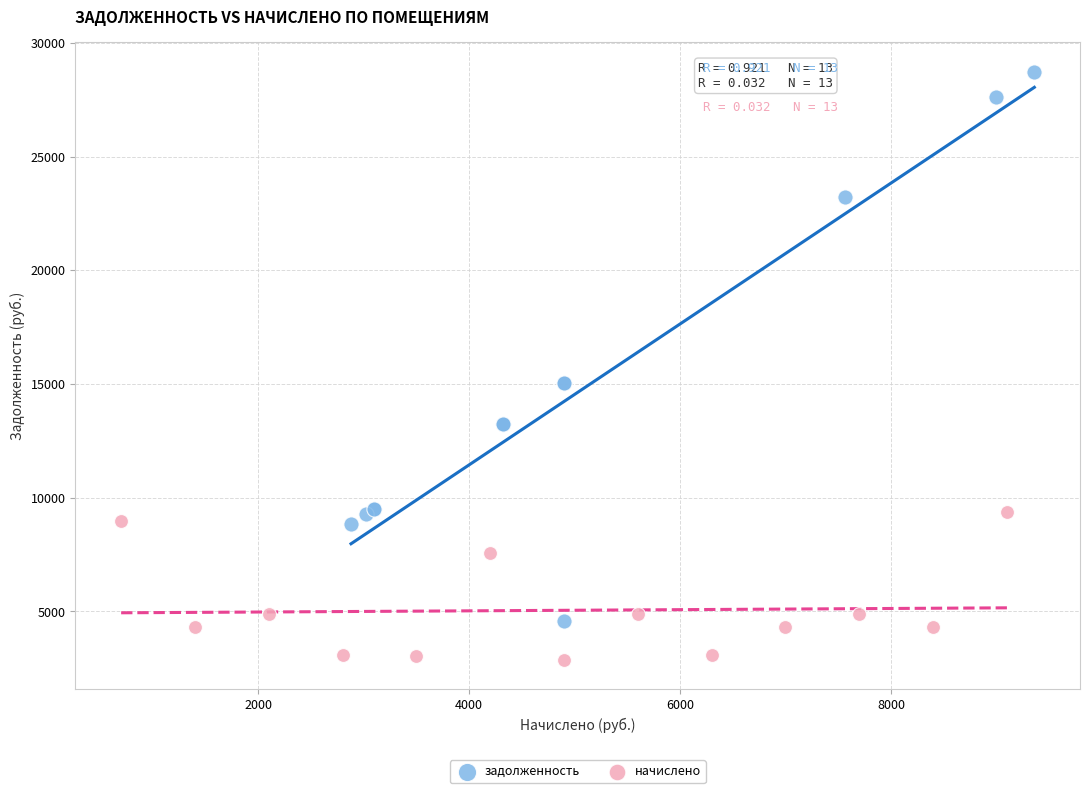

Which series contains the highest Y value?

задолженность